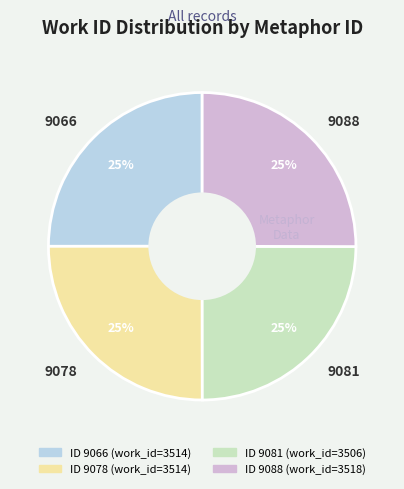

Approximately how many times larger is the value at 9088 compared to 9078?

1.0